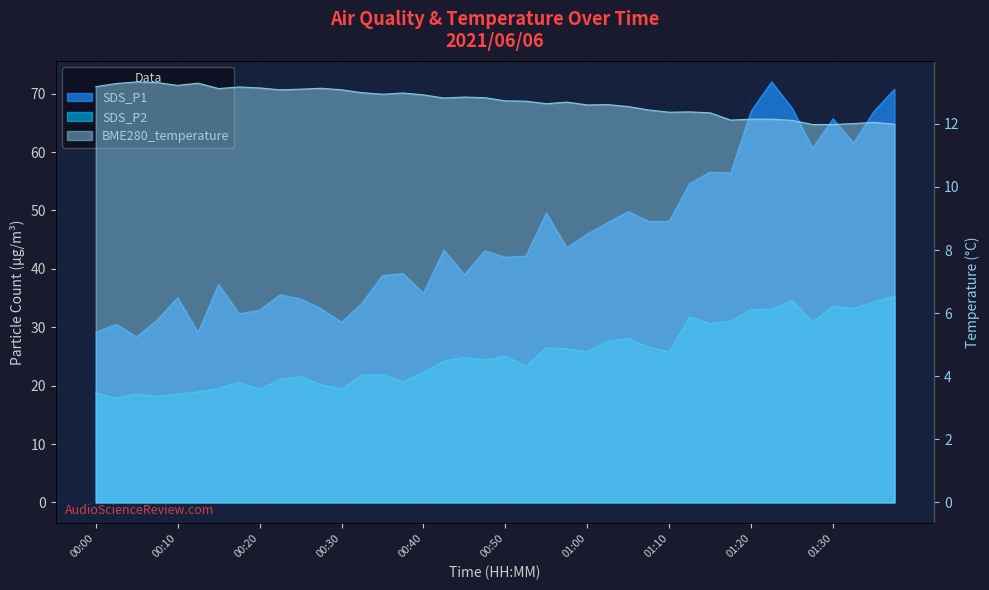

Which series has the largest total across all categories?

SDS_P1